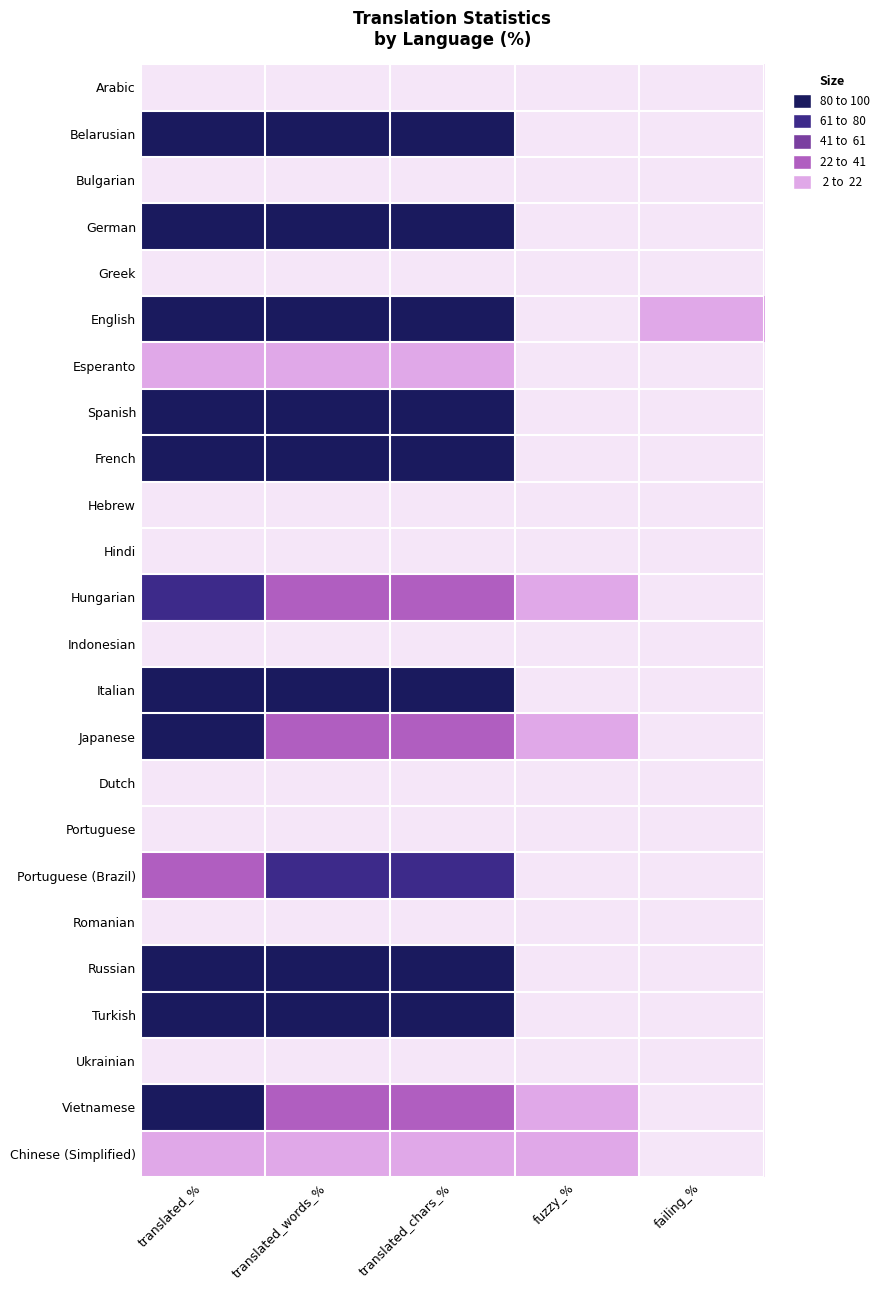

At how many categories does at least one series exceed 85?

3